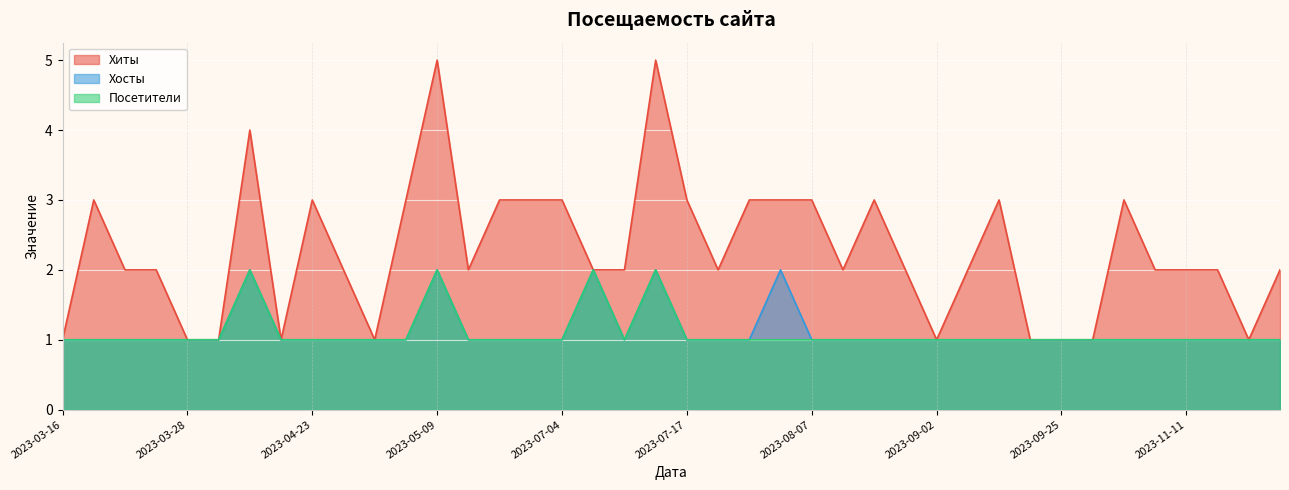

How many data points does each series have?

40